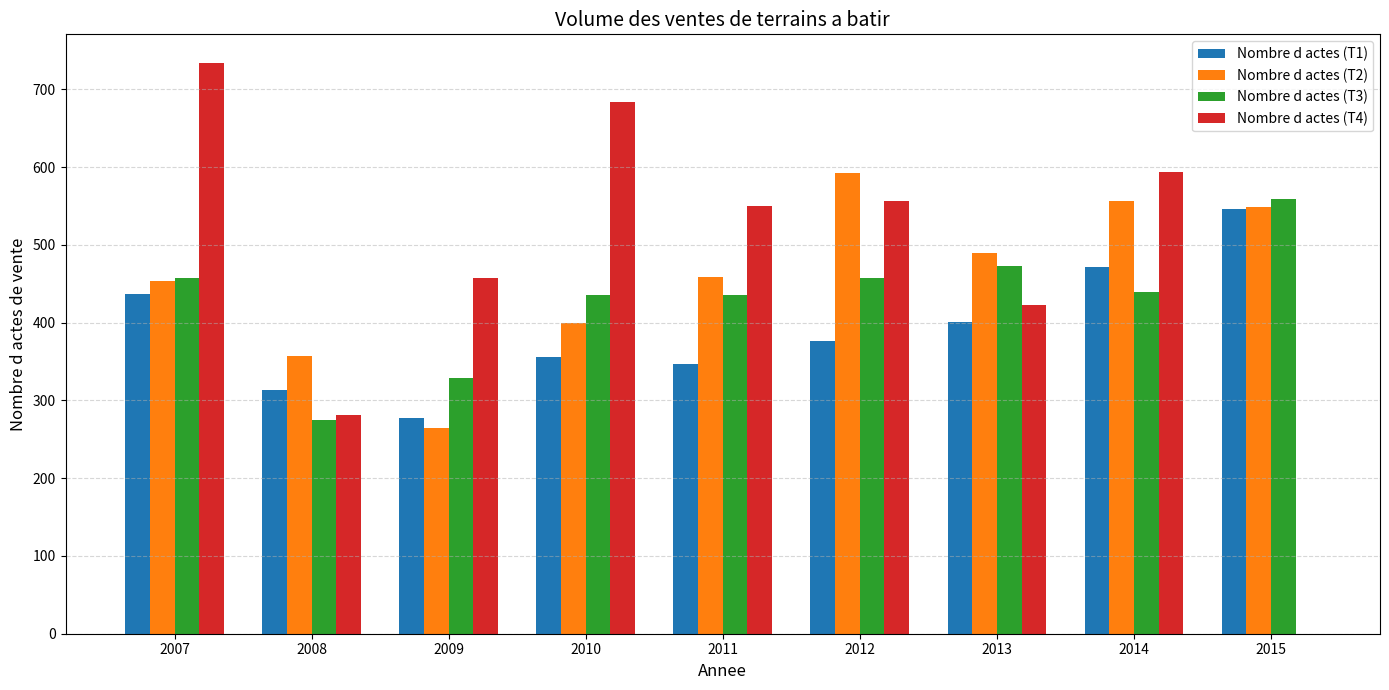

The value of Nombre d actes (T2) at 2010 is 199. True or false?

False